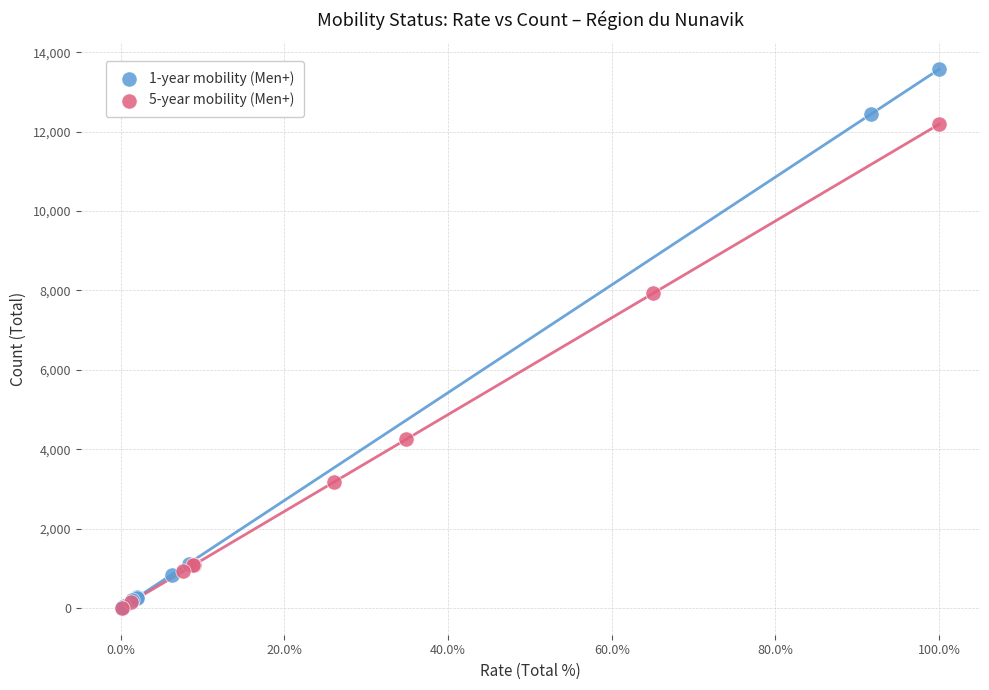

Which series has the largest Y range (max minus min)?

1-year mobility (Men+)